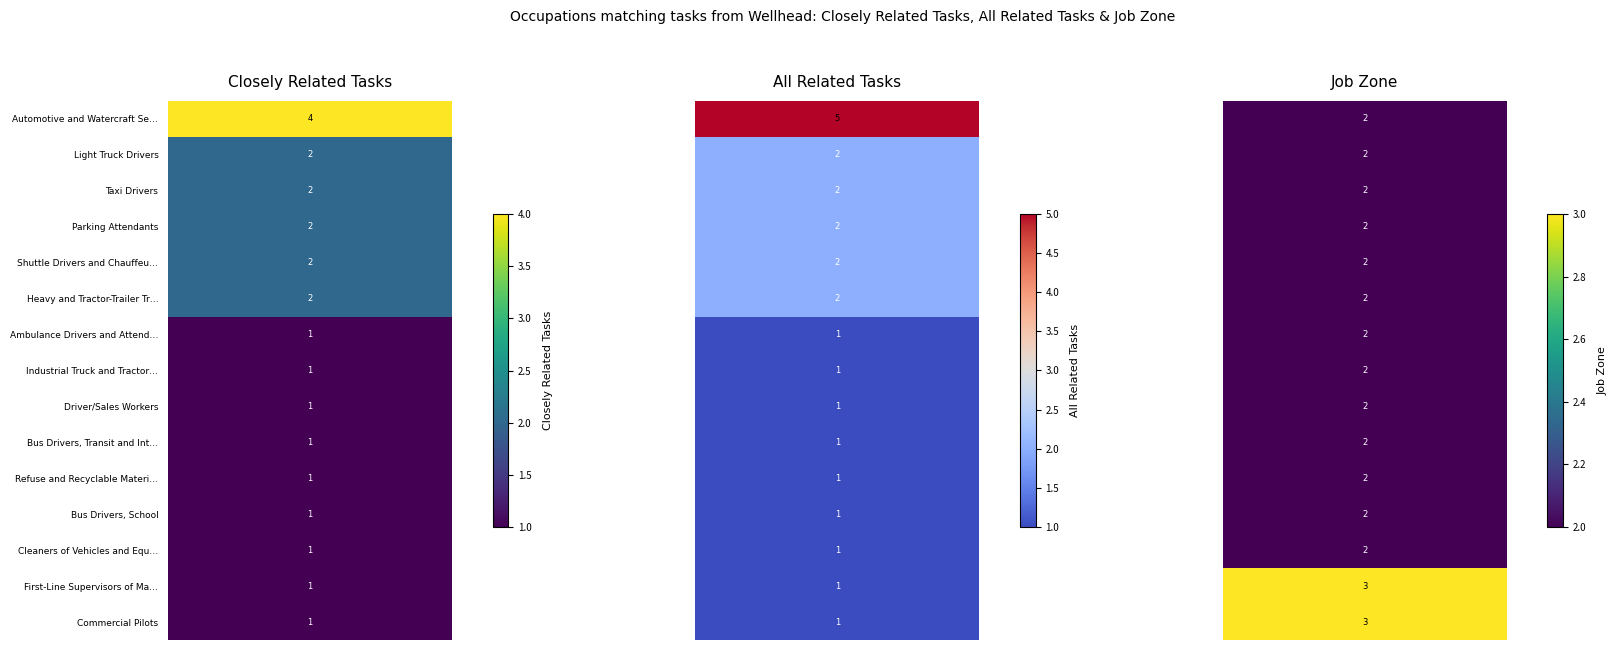

What is the minimum value shown in the chart?

1